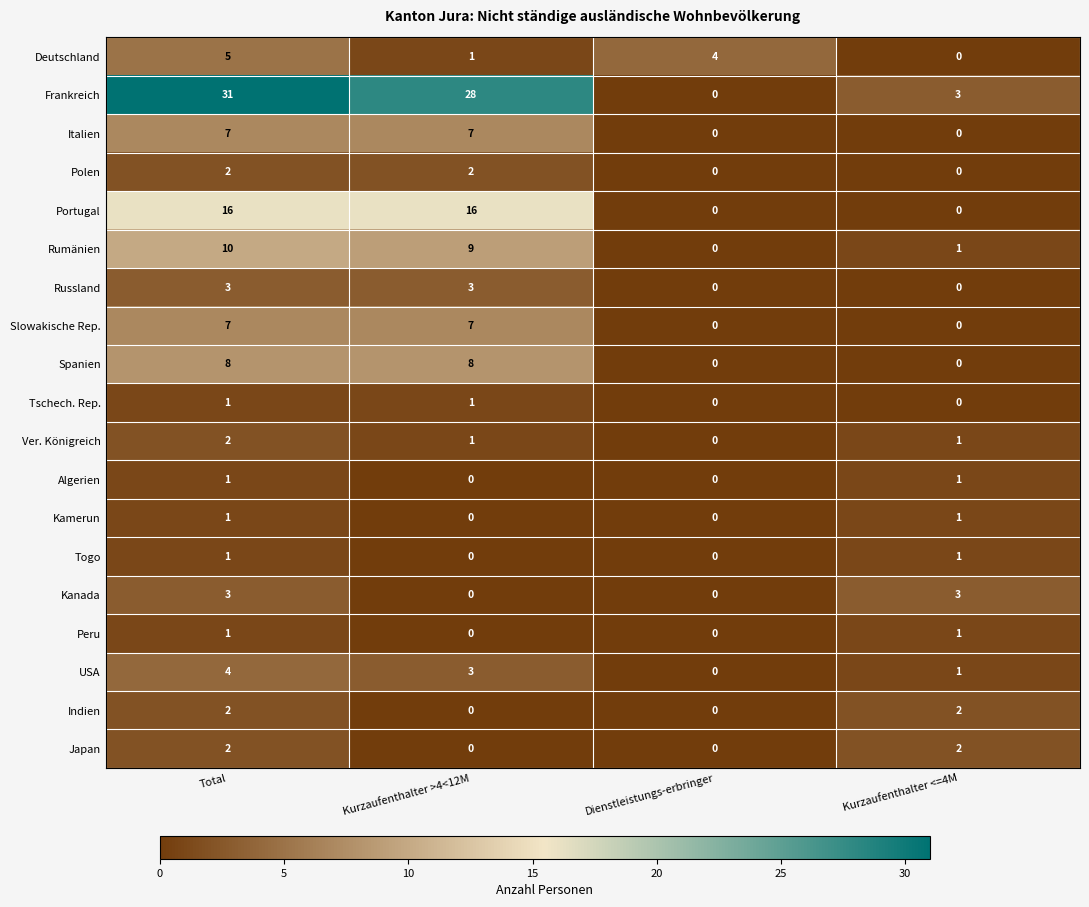

What is the sum of all USA values?

8